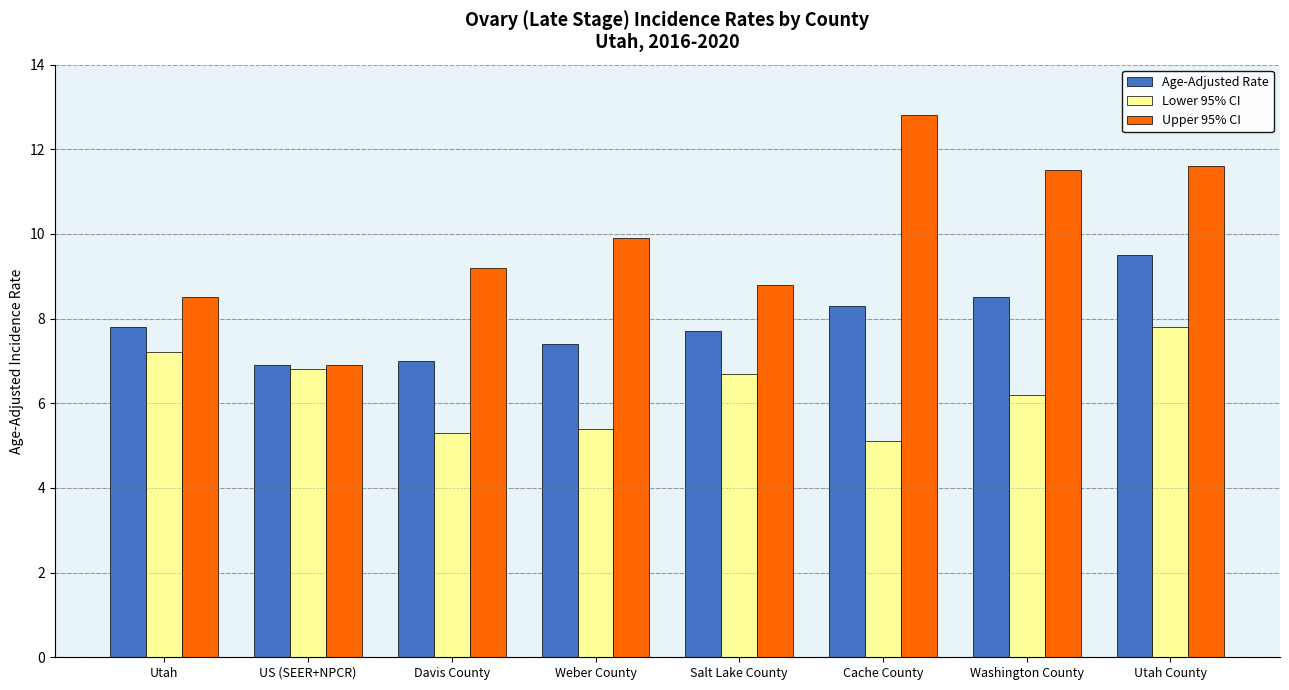

List the series in order of their overall mean, highest first.

Upper 95% CI, Age-Adjusted Rate, Lower 95% CI